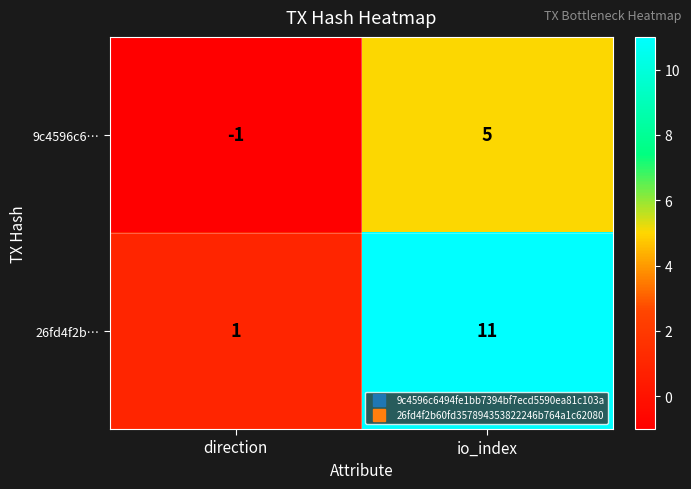

What is the difference between the maximum and minimum values in the 26fd4f2b… series?

10